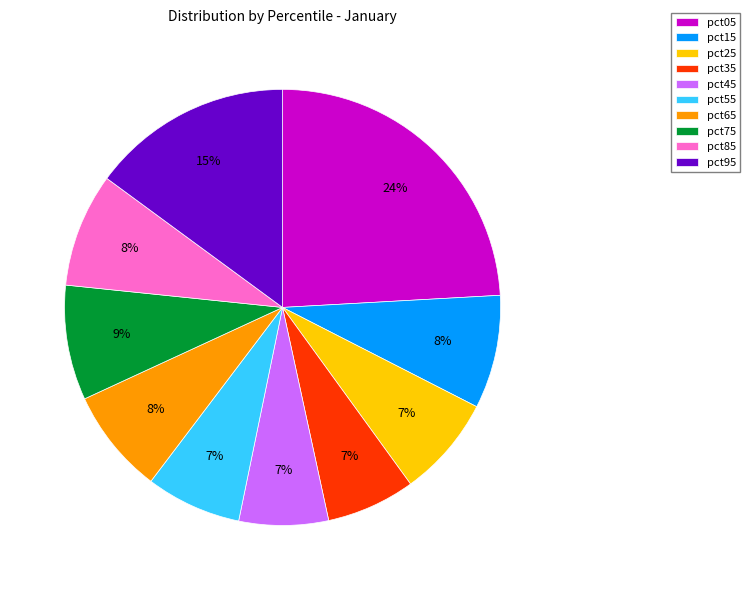

Combined, do pct05 and pct45 account for over 50%?

No